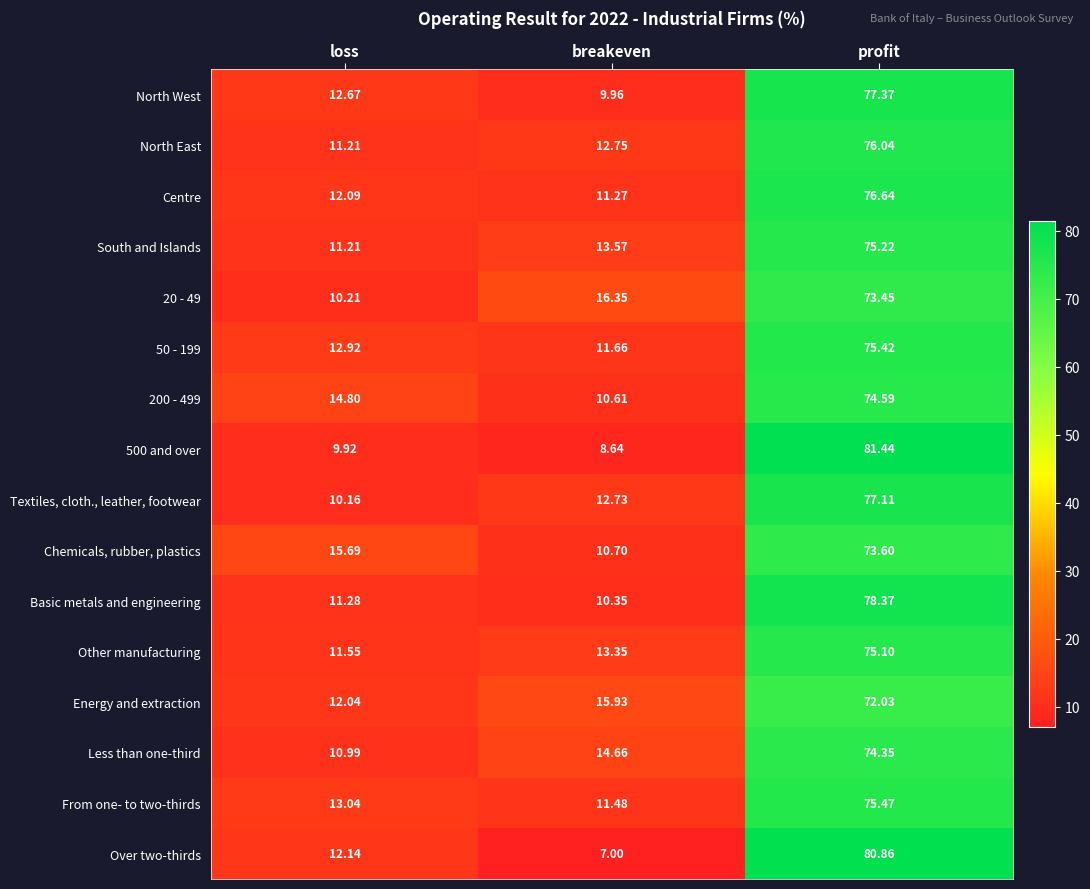

Is the value of 20 - 49 at profit greater than the value of 200 - 499 at loss?

Yes